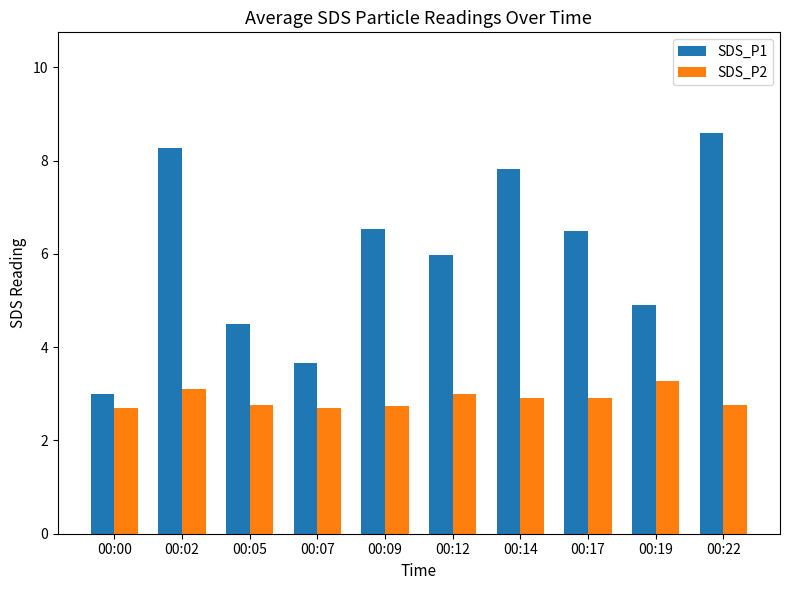

Between 00:07 and 00:09, which series saw the biggest shift?

SDS_P1